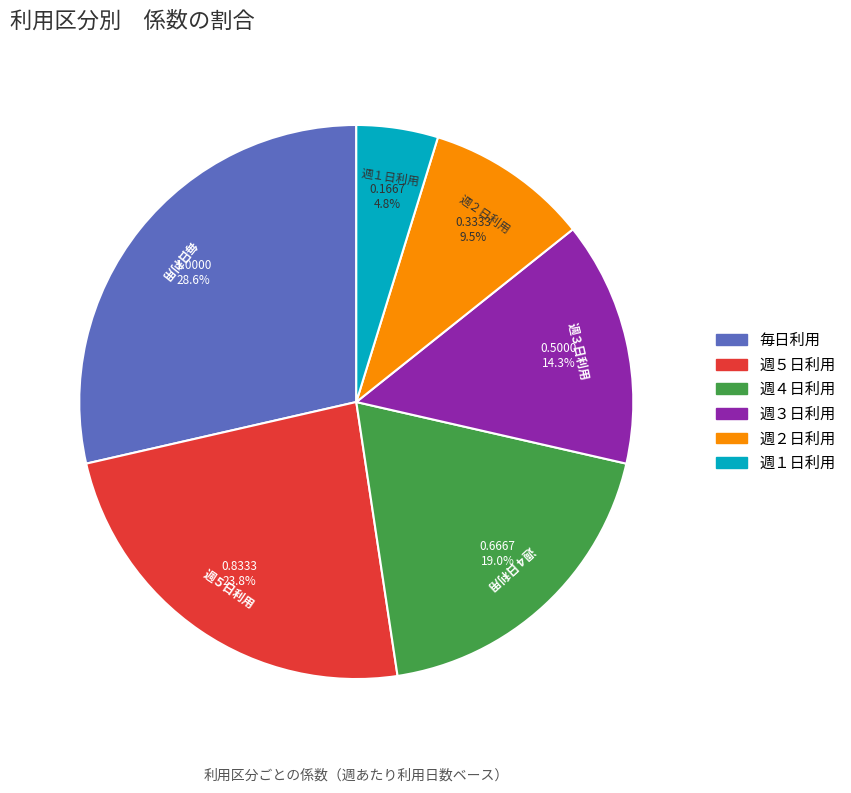

Which slice is the smallest?

週１日利用